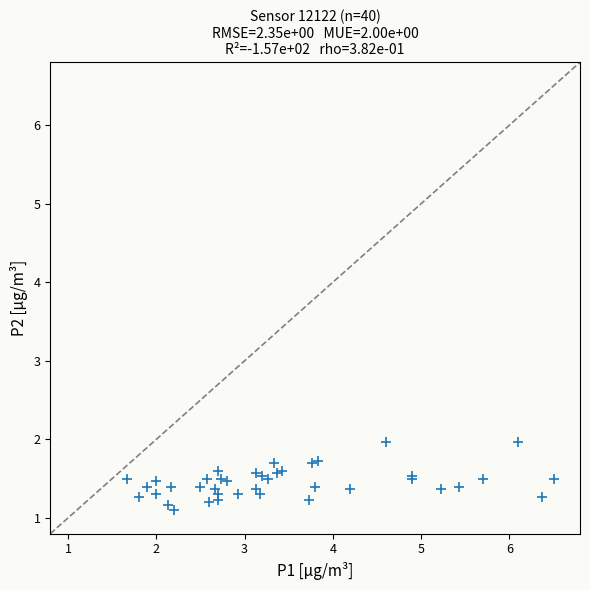

What Y value in the scatter plot is closest to 1?

1.1